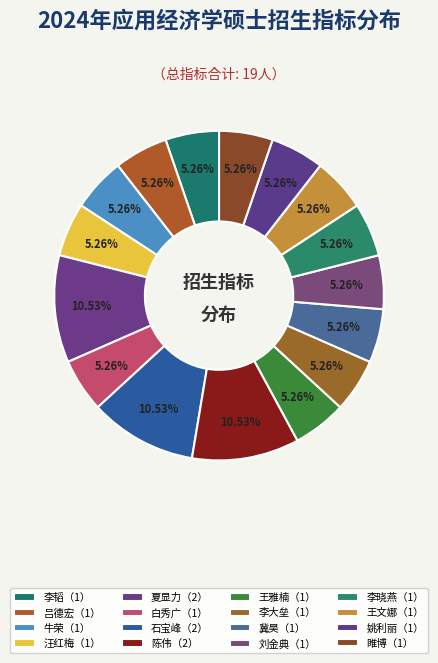

Rank the categories by value from highest to lowest.

夏显力, 石宝峰, 陈伟, 李韬, 吕德宏, 牛荣, 汪红梅, 白秀广, 王雅楠, 李大垒, 冀昊, 刘金典, 李晓燕, 王文娜, 姚利丽, 睢博